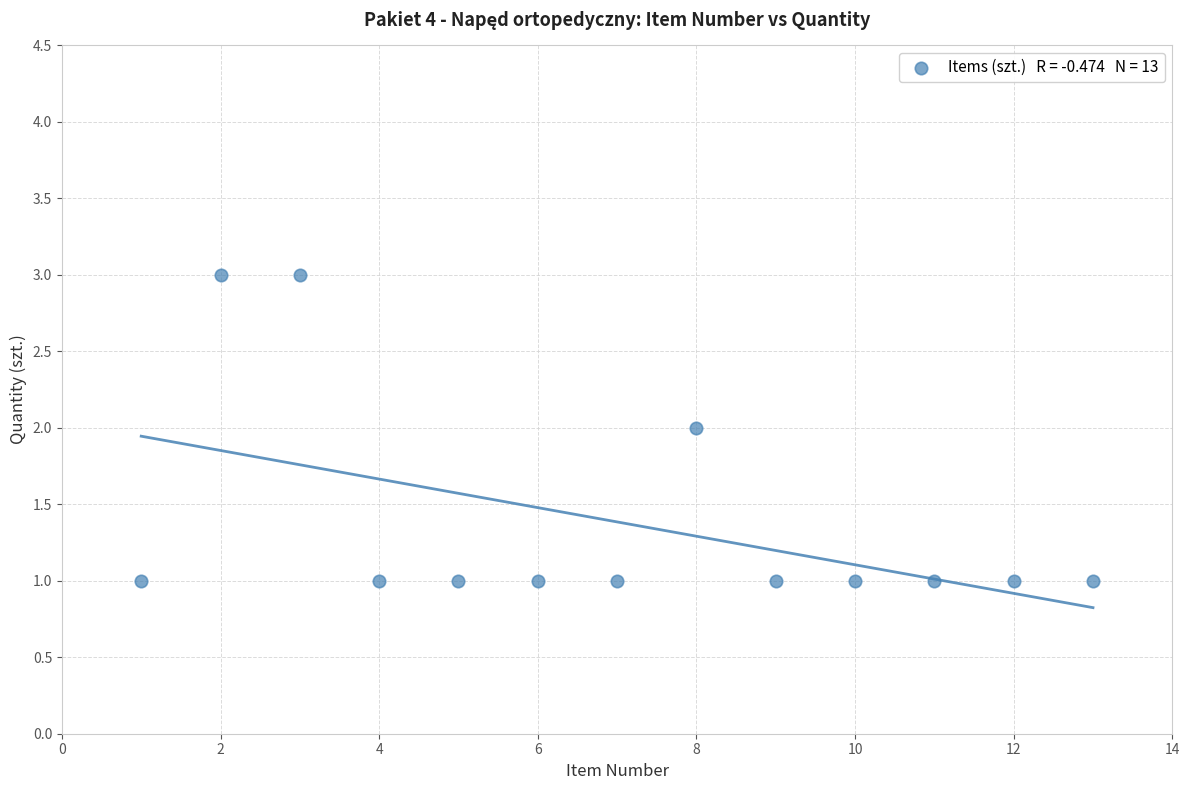

What is the range of X values (max minus min)?

12